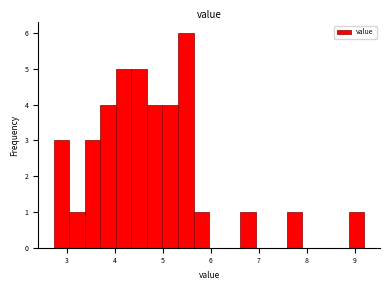

Read against the x-axis, roughly where is the centre of the tallest bar?

5.5